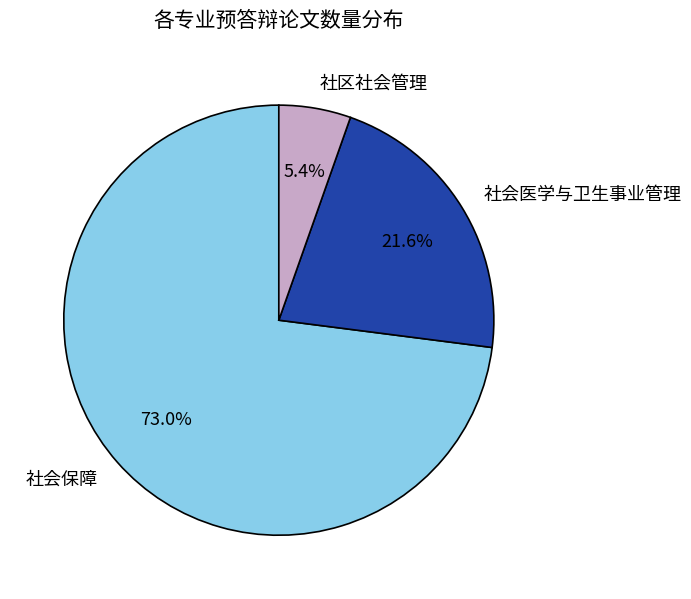

To the nearest percent, what is the difference between the 社会保障 and 社区社会管理 slice percentages?

68%